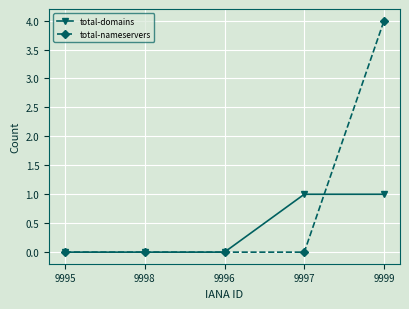

What is the label of the 5th point from the left?

9999